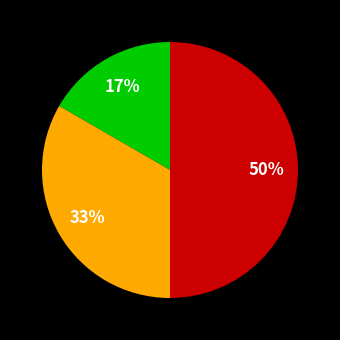

To the nearest percent, what is the average slice percentage?

33%